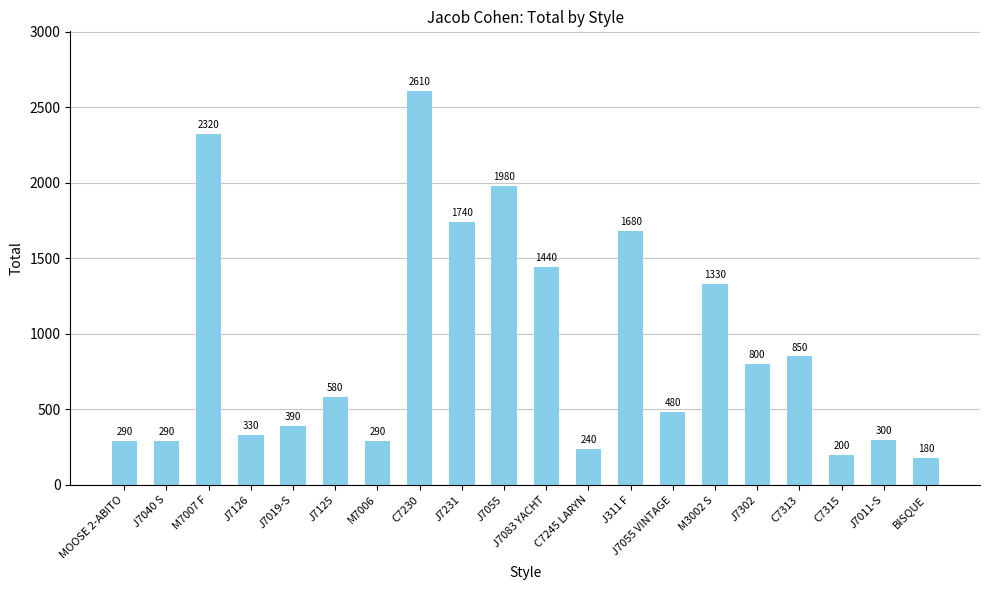

What is the average value?

916